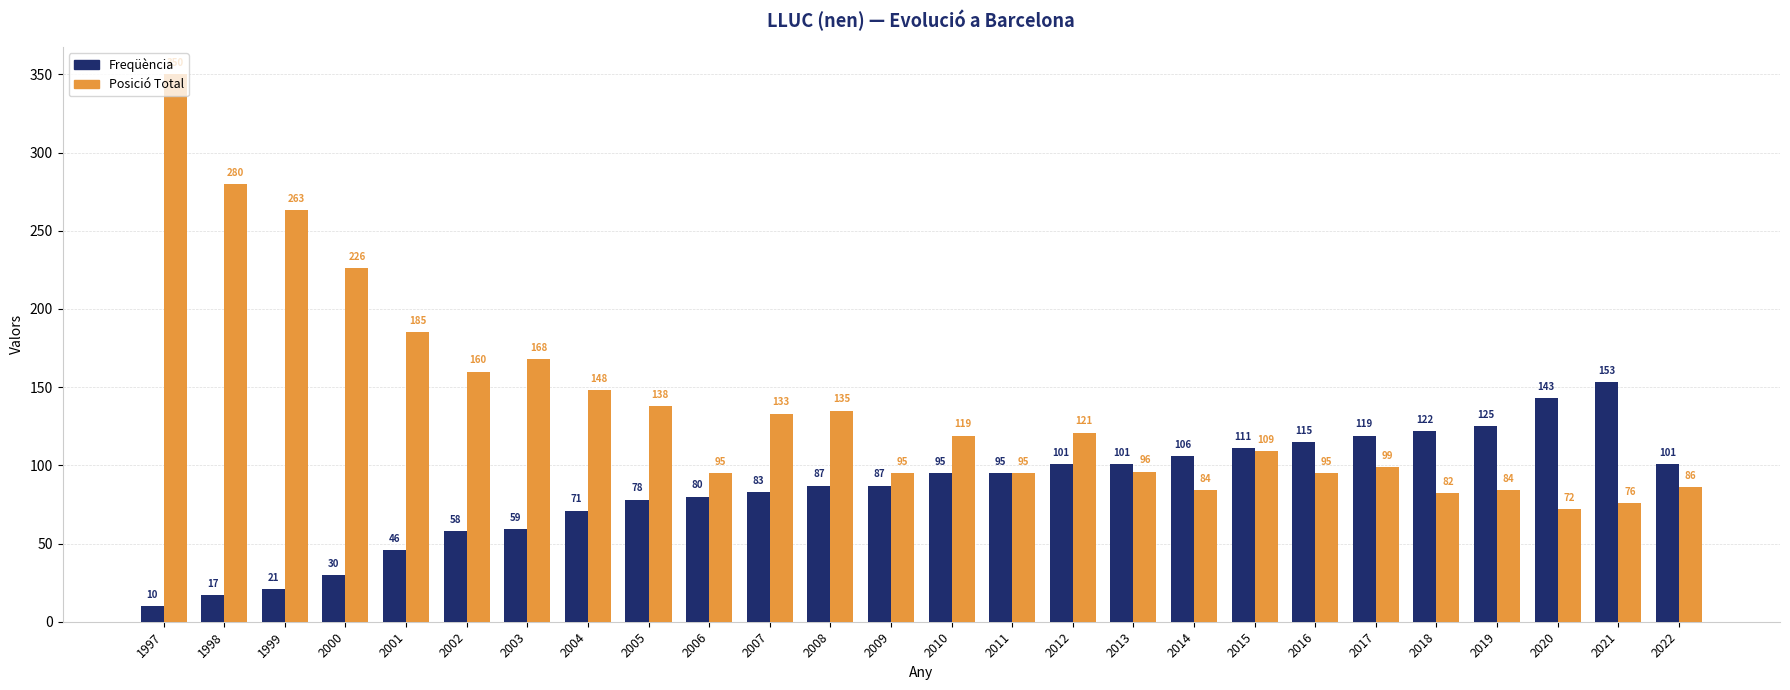

What is the value of the Posició Total bar at the 4th from the left?

226